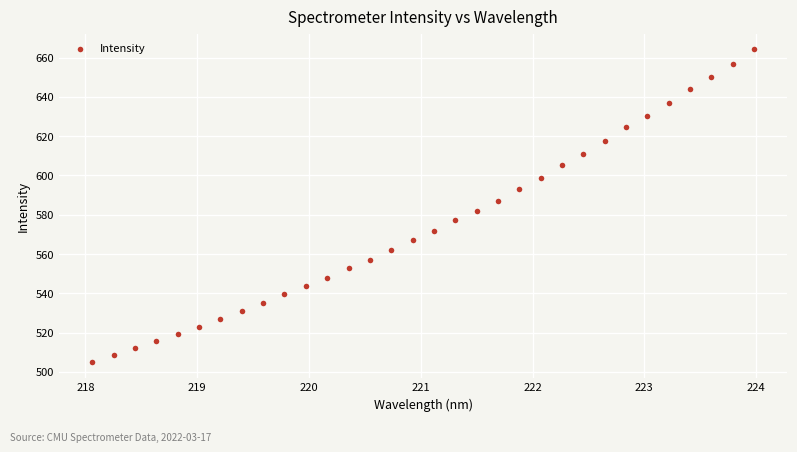

What is the range of X values (max minus min)?

5.9